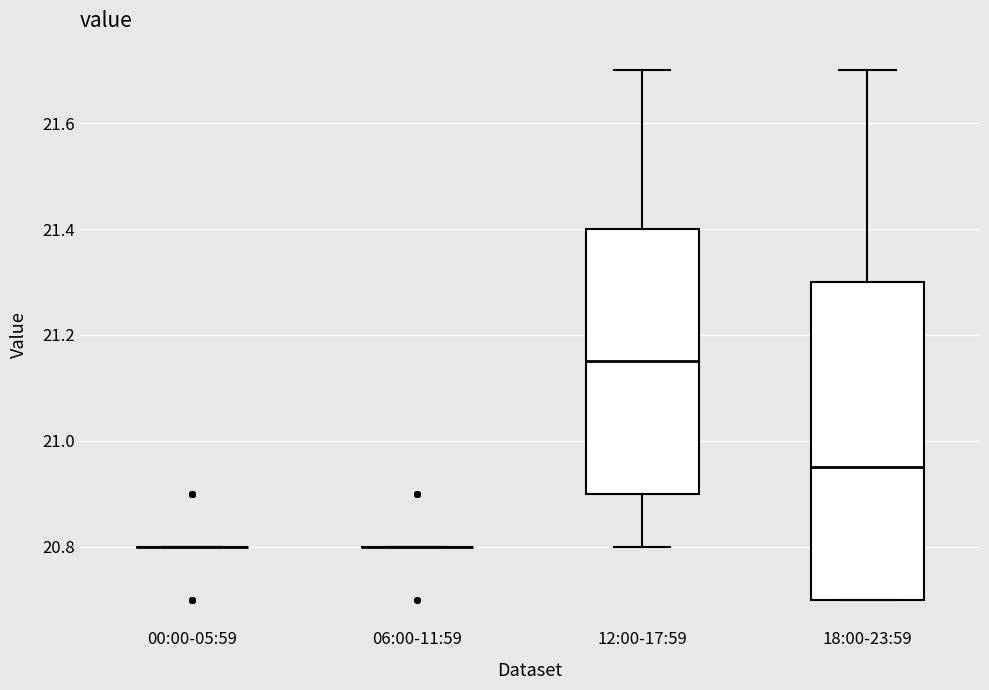

Reading left to right, read every box against the y-axis: the position of its median line, the range the box covers, and the ends of its whiskers. The values are not printed on the chart, so give them approximately, as read against the axis.

00:00-05:59: box collapsed to a line at 20.80, whiskers 20.80 to 20.80
06:00-11:59: box collapsed to a line at 20.80, whiskers 20.80 to 20.80
12:00-17:59: median 21.16, box 20.90 to 21.40, whiskers 20.80 to 21.70
18:00-23:59: median 20.96, box 20.70 to 21.30, whiskers 20.70 to 21.70